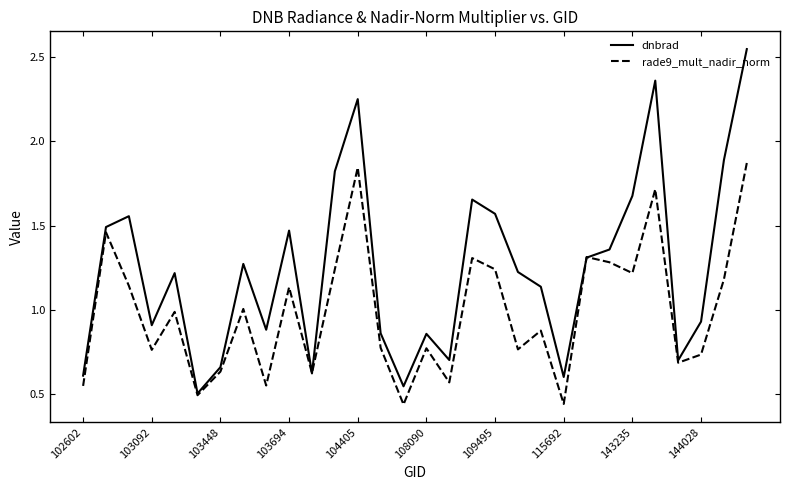

Which series has the largest range (max minus min)?

dnbrad